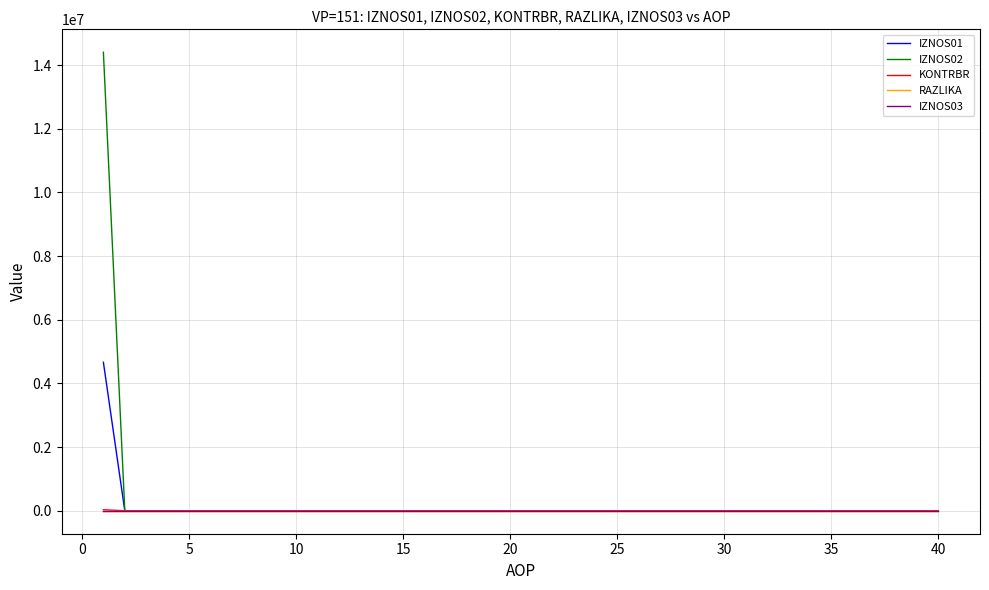

Does the chart display data point markers on the line(s)?

No